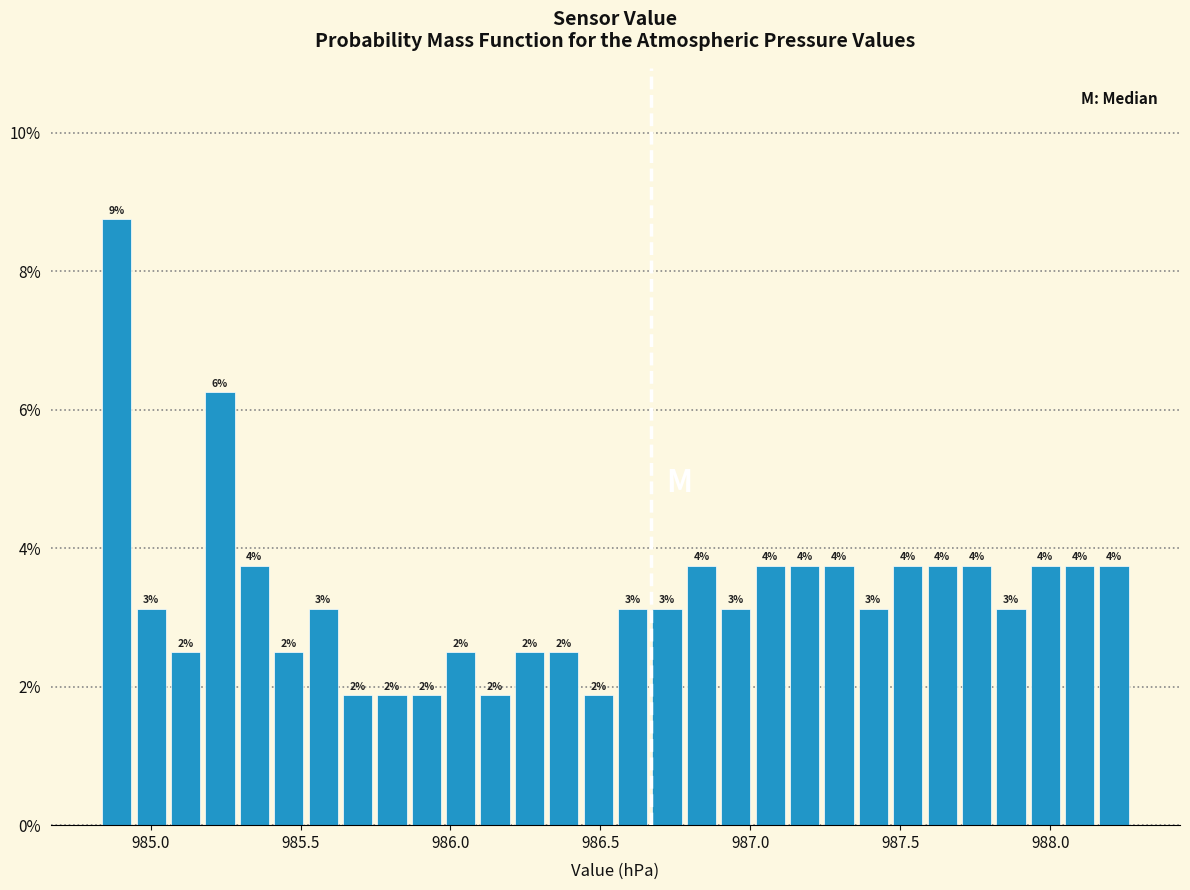

Around what value on the x-axis is the tallest bar? Give the approximate position of its centre, as read against the axis.

984.90